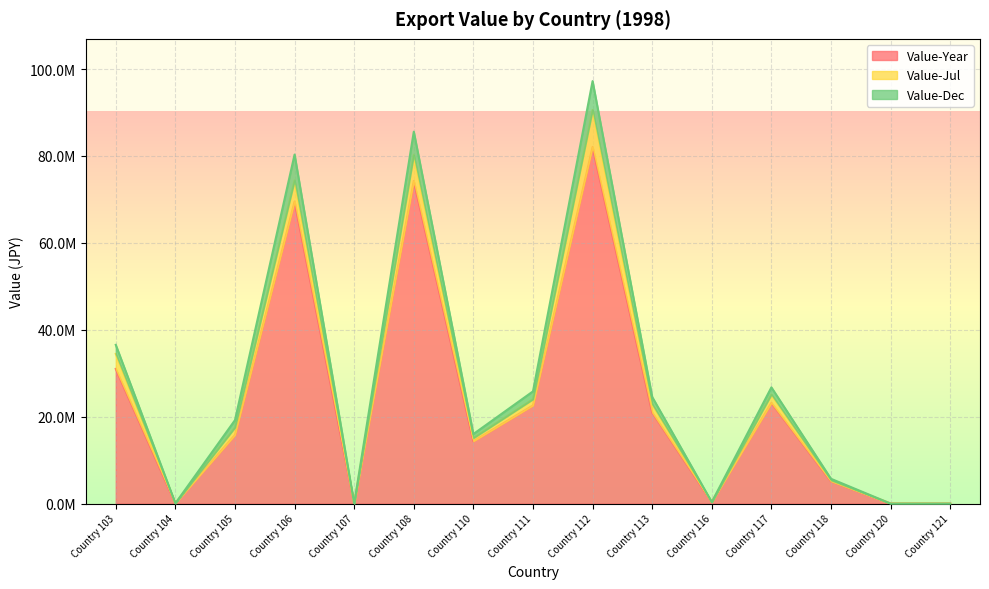

Rank the categories by Value-Year value from highest to lowest.

Country 112, Country 108, Country 106, Country 103, Country 117, Country 111, Country 113, Country 105, Country 110, Country 118, Country 116, Country 104, Country 107, Country 120, Country 121